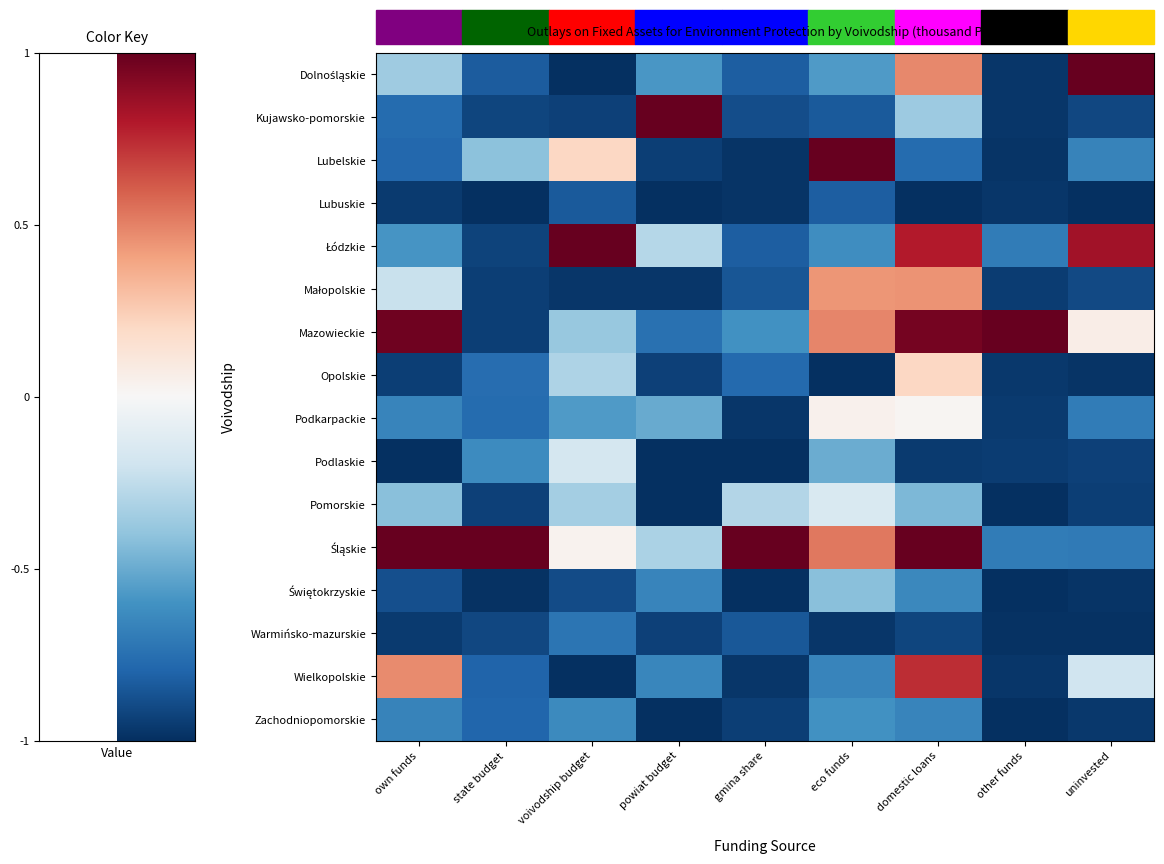

Rank the series by their maximum value, from highest to lowest.

Dolnośląskie, Kujawsko-pomorskie, Lubelskie, Łódzkie, Mazowieckie, Śląskie, Wielkopolskie, Małopolskie, Opolskie, Podkarpackie, Pomorskie, Podlaskie, Świętokrzyskie, Zachodniopomorskie, Warmińsko-mazurskie, Lubuskie